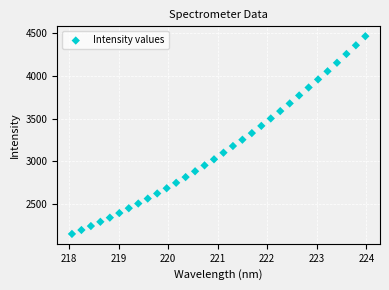

What is the range of X values (max minus min)?

5.9